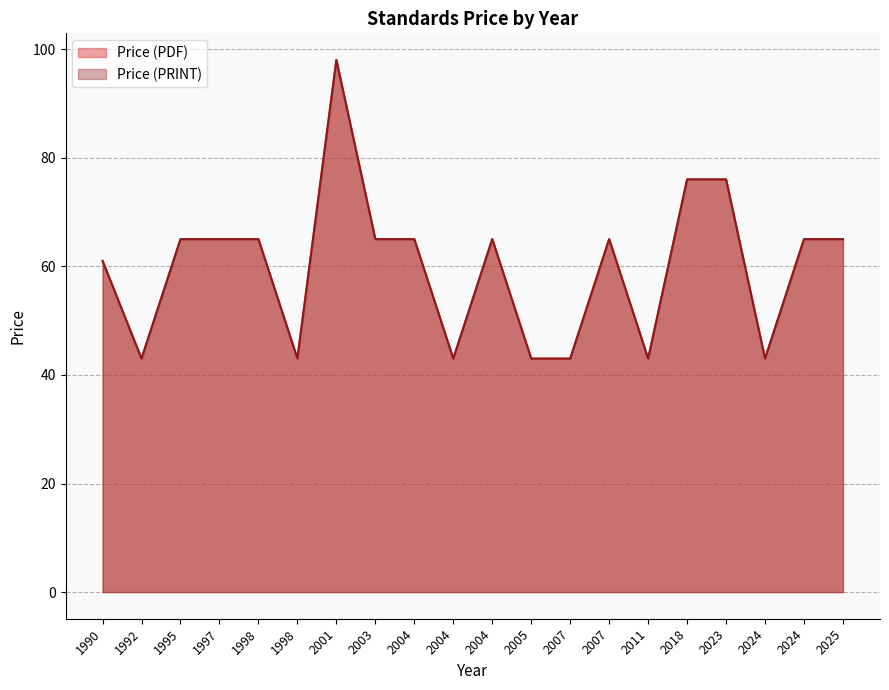

Which series has the widest spread of values?

Price (PDF)